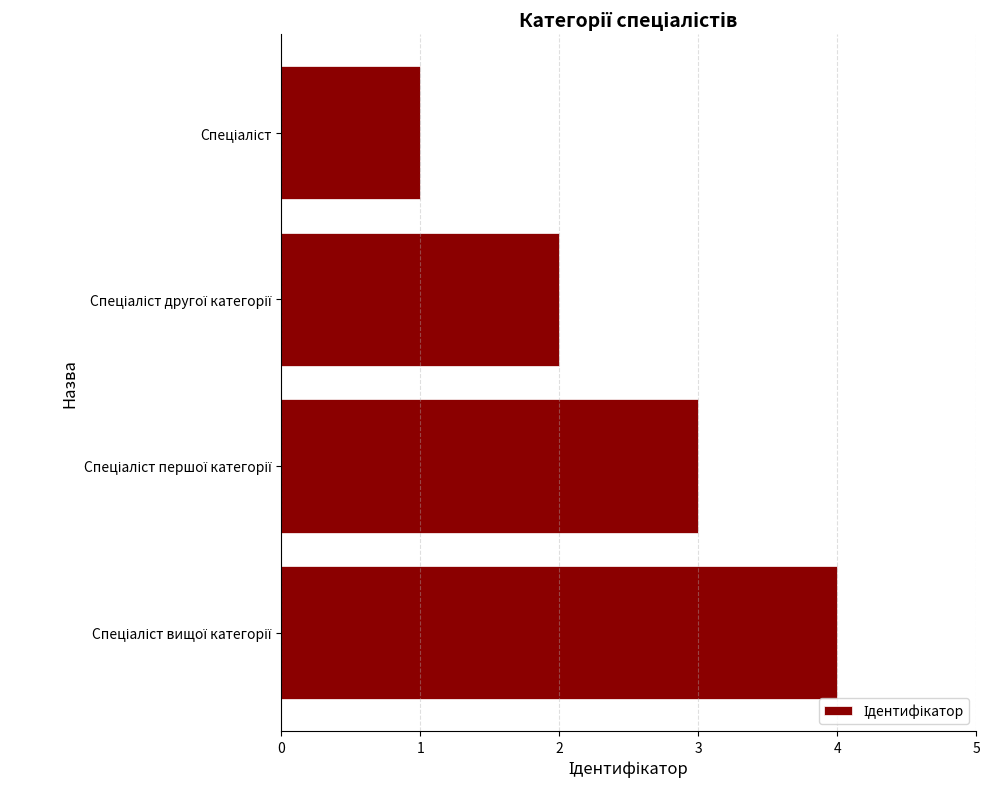

How many series are shown in this chart?

1